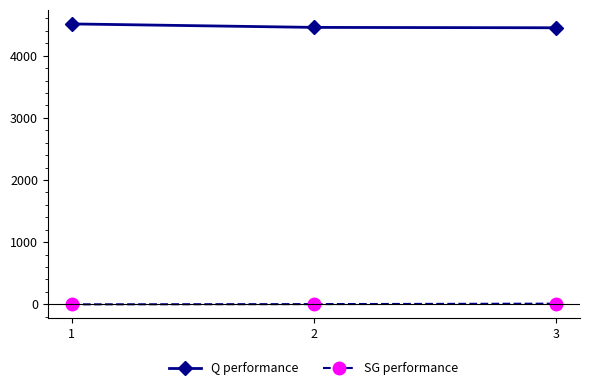

How many lines are shown in the chart?

2